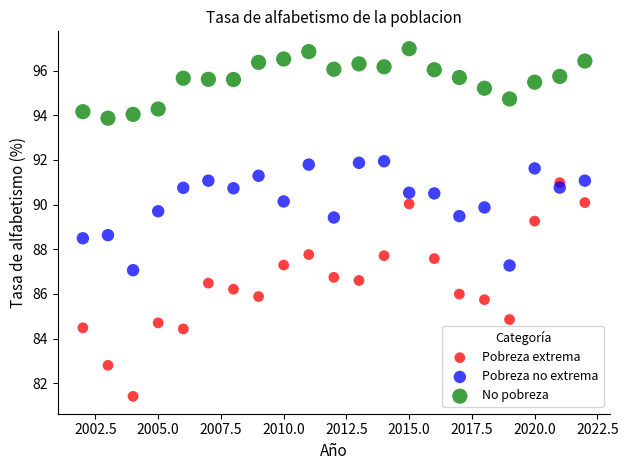

Which series contains the lowest Y value?

Pobreza extrema